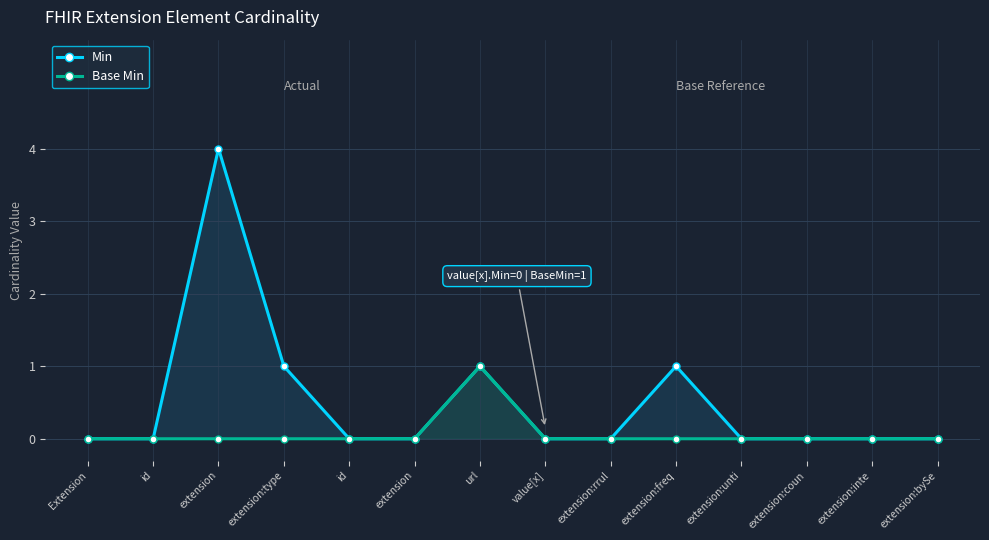

Which series has the largest total across all categories?

Min